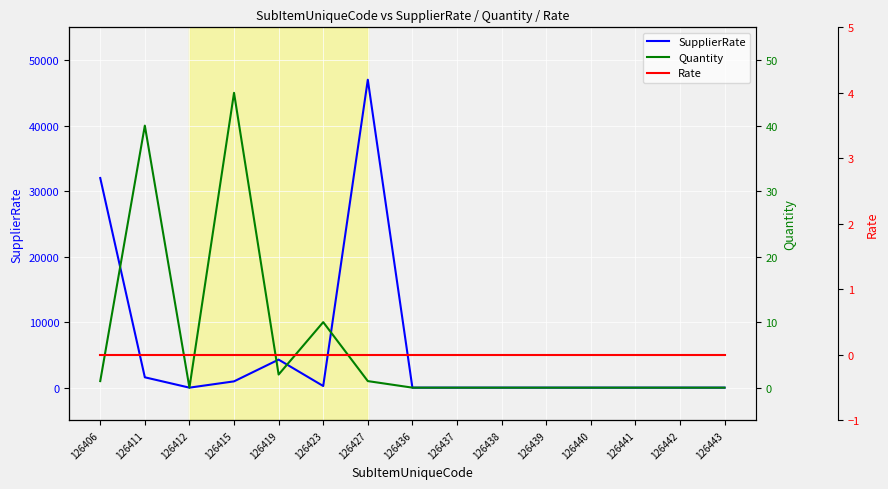

What is the average value of the Quantity series?

7